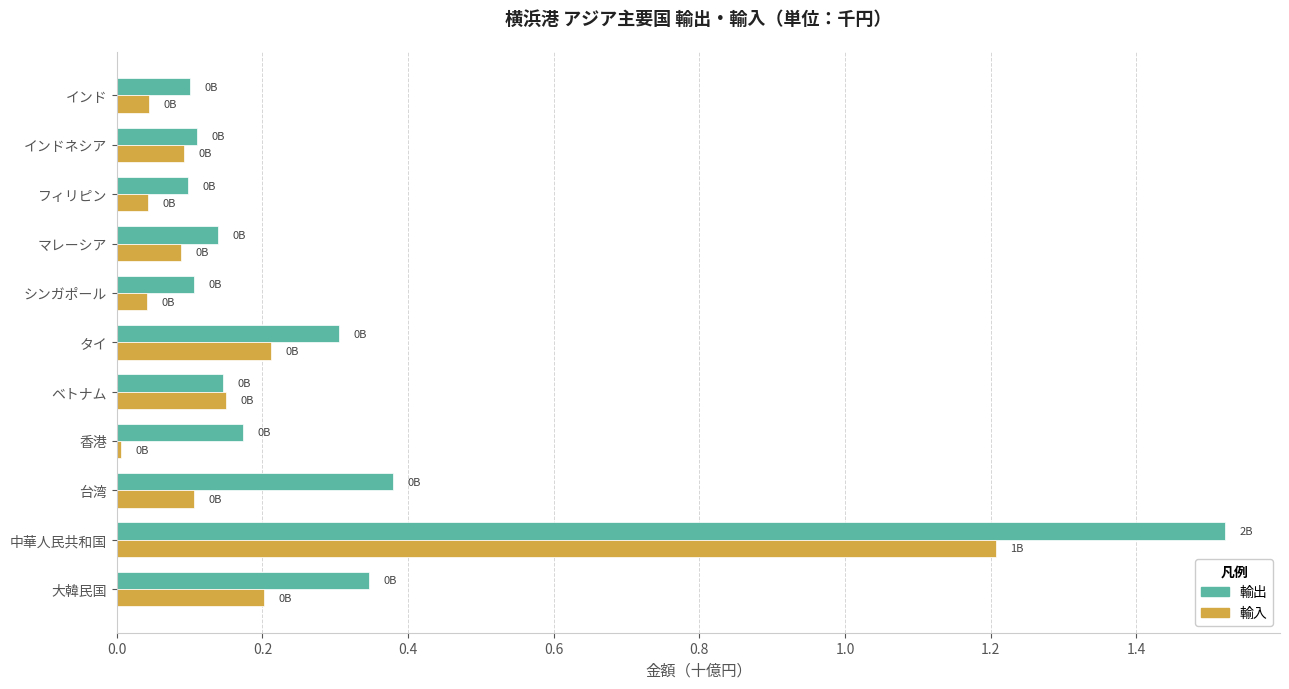

At which label does 輸入 reach its peak?

中華人民共和国